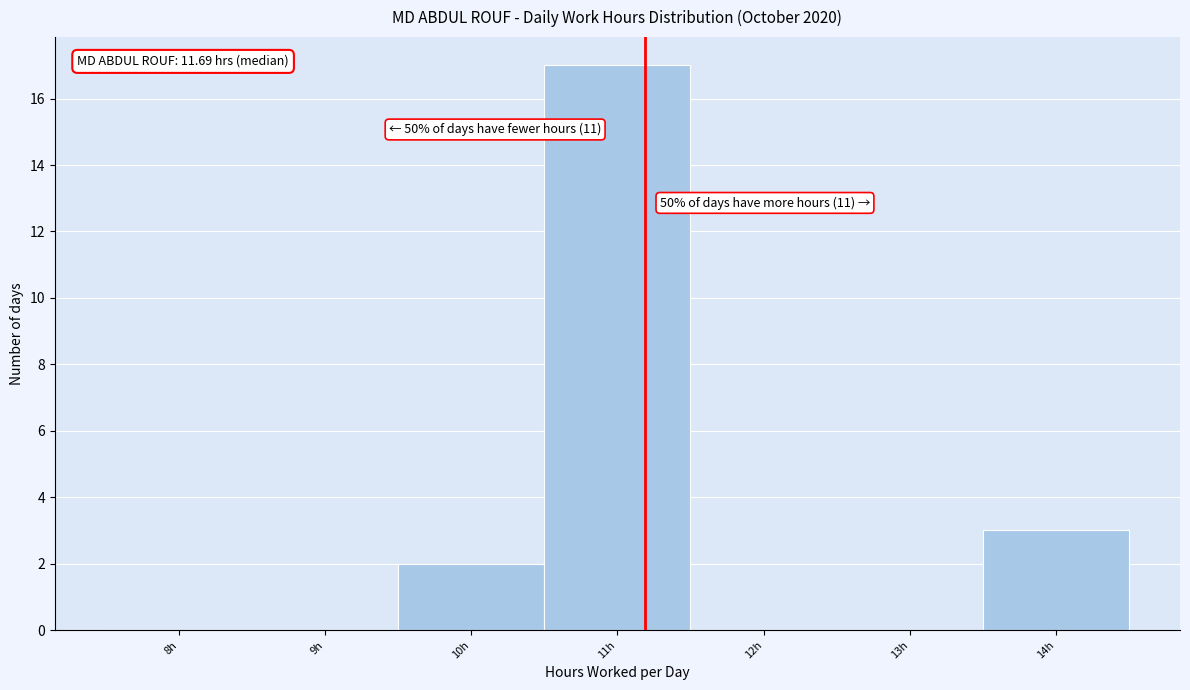

Reading left to right, transcribe all the data shown in this chart.

8h=0	9h=0	10h=2	11h=17	12h=0	13h=0	14h=3